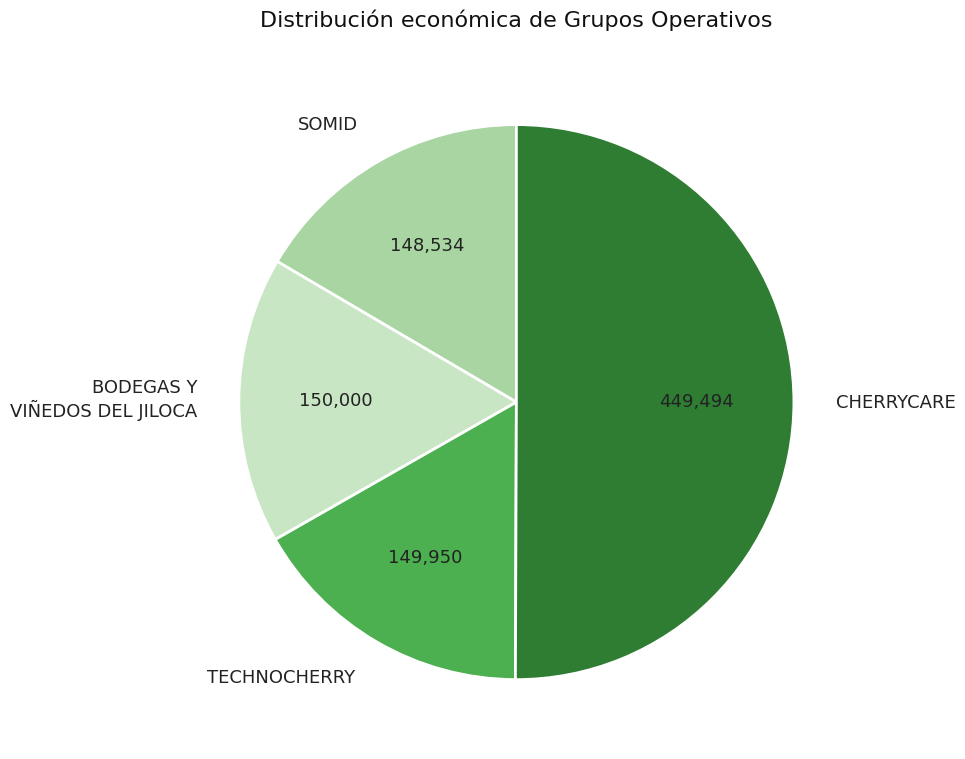

Is the sum of CHERRYCARE and TECHNOCHERRY greater than half?

Yes